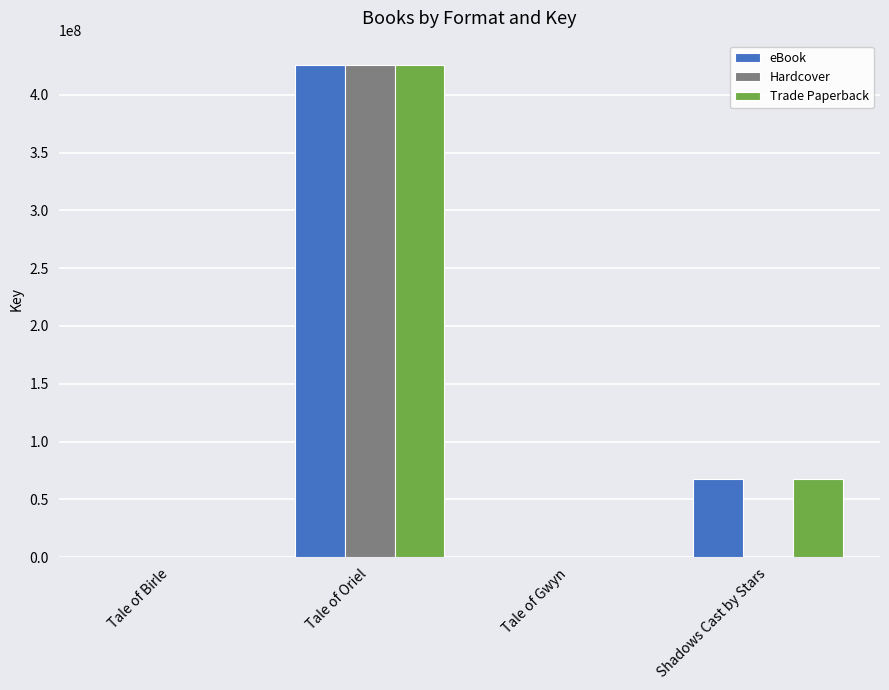

Is it true that Trade Paperback equals 331221 at Tale of Gwyn?

True